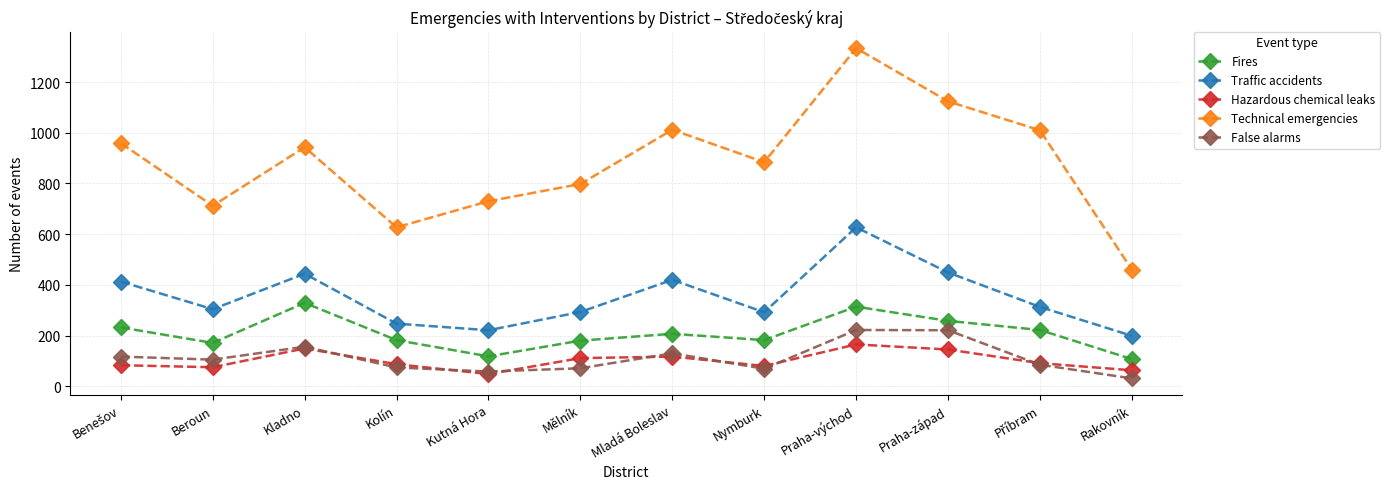

Count the number of data series in this chart.

5